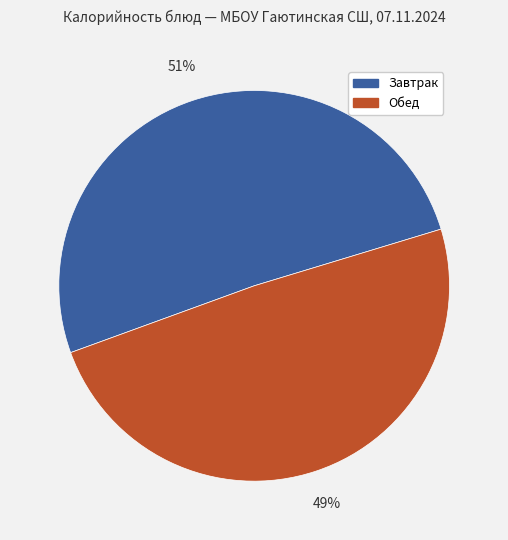

How many slices are in this pie chart?

2